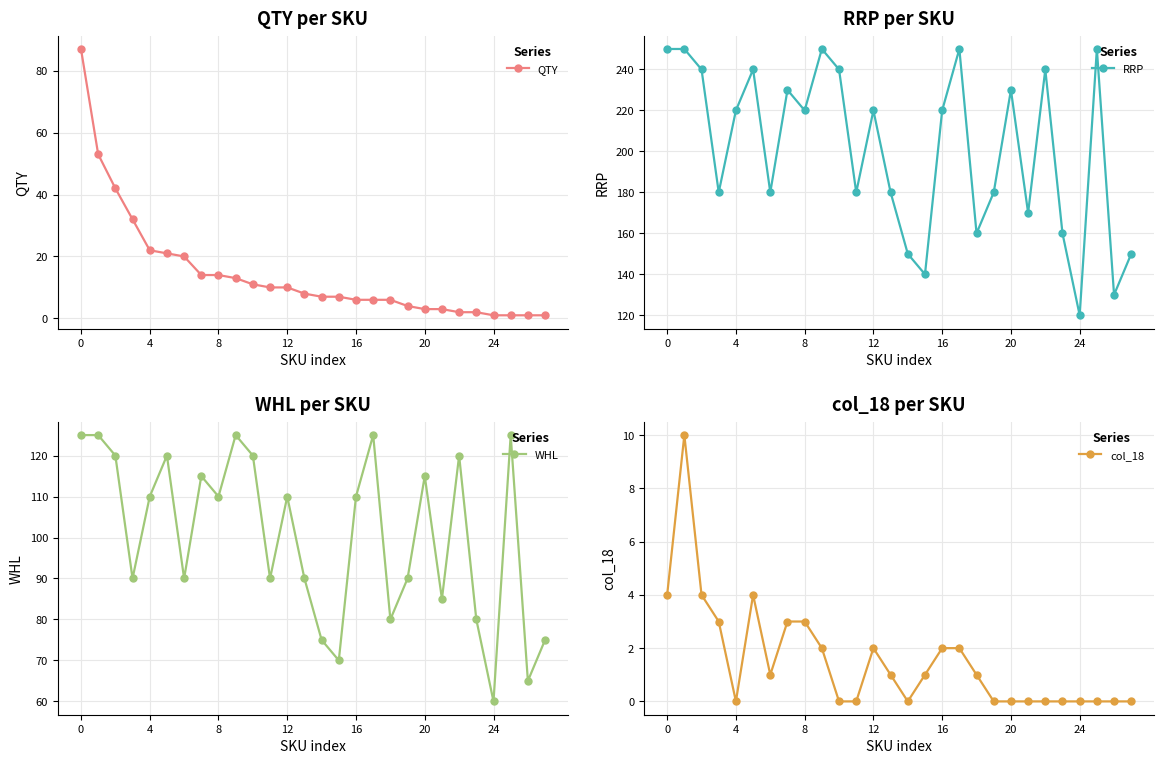

True or false: QTY and col_18 intersect in this chart.

False